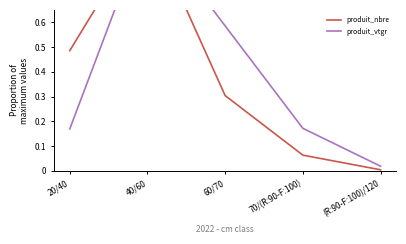

What is the sum of the produit_nbre values at 20/40 and (R:90-F:100)/120?

0.5